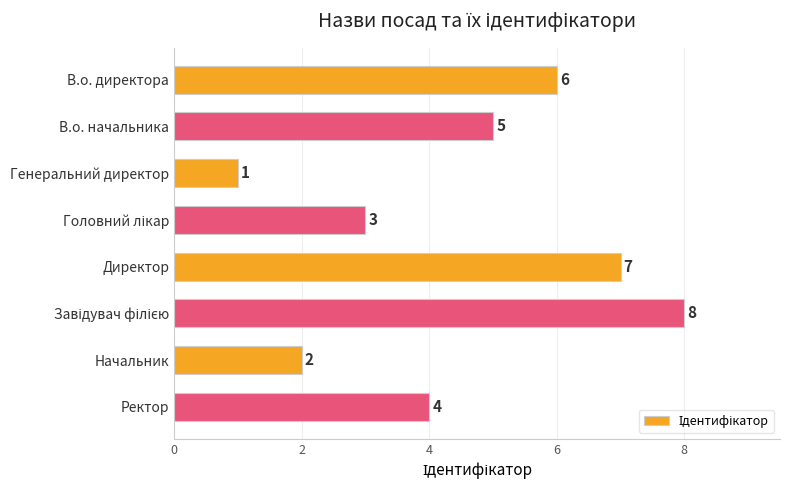

Is it true that the value at Директор is 11?

False